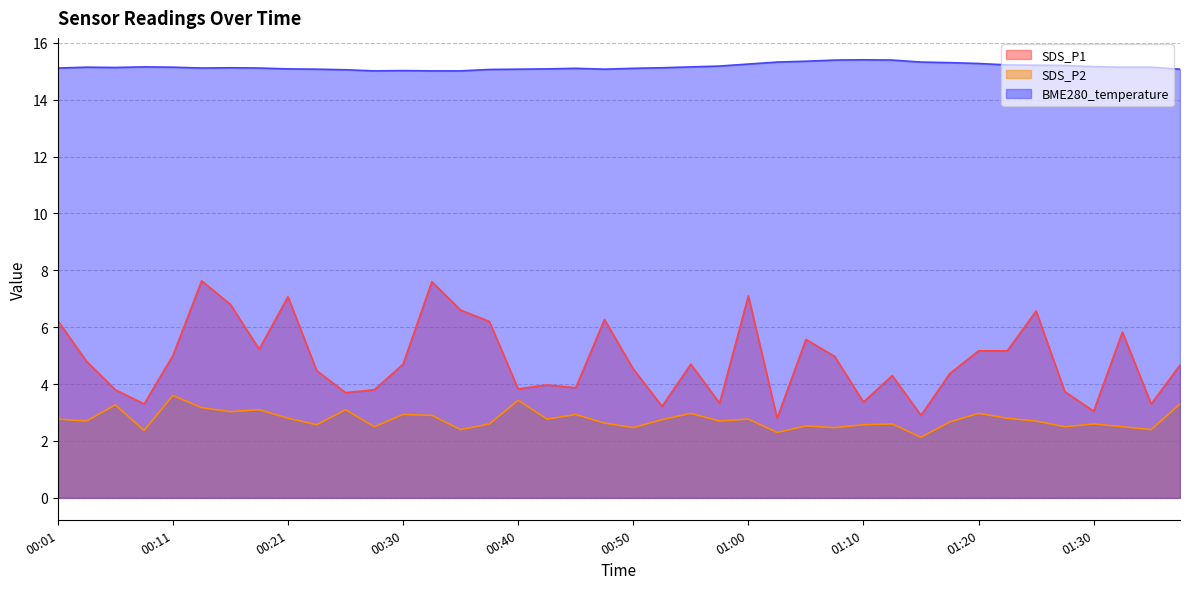

Reading left to right, transcribe all the data shown in this chart.

SDS_P1: 00:01=6.2	00:03=4.8	00:06=3.8	00:08=3.3	00:11=5.0	00:13=7.6	00:16=6.8	00:18=5.2	00:21=7.1	00:23=4.5	00:25=3.7	00:28=3.8	00:30=4.7	00:33=7.6	00:35=6.6	00:38=6.2	00:40=3.8	00:42=4.0	00:45=3.9	00:47=6.3	00:50=4.5	00:52=3.2	00:55=4.7	00:57=3.3	01:00=7.1	01:02=2.8	01:05=5.6	01:07=5.0	01:10=3.4	01:12=4.3	01:15=2.9	01:17=4.4	01:20=5.2	01:22=5.2	01:25=6.6	01:27=3.7	01:30=3.0	01:33=5.8	01:35=3.3	01:37=4.7
SDS_P2: 00:01=2.8	00:03=2.7	00:06=3.3	00:08=2.4	00:11=3.6	00:13=3.2	00:16=3.0	00:18=3.1	00:21=2.8	00:23=2.6	00:25=3.1	00:28=2.5	00:30=2.9	00:33=2.9	00:35=2.4	00:38=2.6	00:40=3.4	00:42=2.8	00:45=2.9	00:47=2.6	00:50=2.5	00:52=2.8	00:55=3.0	00:57=2.7	01:00=2.8	01:02=2.3	01:05=2.5	01:07=2.5	01:10=2.6	01:12=2.6	01:15=2.1	01:17=2.7	01:20=3.0	01:22=2.8	01:25=2.7	01:27=2.5	01:30=2.6	01:33=2.5	01:35=2.4	01:37=3.3
BME280_temperature: 00:01=15.1	00:03=15.1	00:06=15.1	00:08=15.2	00:11=15.1	00:13=15.1	00:16=15.1	00:18=15.1	00:21=15.1	00:23=15.1	00:25=15.1	00:28=15.0	00:30=15.0	00:33=15.0	00:35=15.0	00:38=15.1	00:40=15.1	00:42=15.1	00:45=15.1	00:47=15.1	00:50=15.1	00:52=15.1	00:55=15.2	00:57=15.2	01:00=15.2	01:02=15.3	01:05=15.3	01:07=15.4	01:10=15.4	01:12=15.4	01:15=15.3	01:17=15.3	01:20=15.3	01:22=15.2	01:25=15.2	01:27=15.2	01:30=15.2	01:33=15.1	01:35=15.1	01:37=15.1